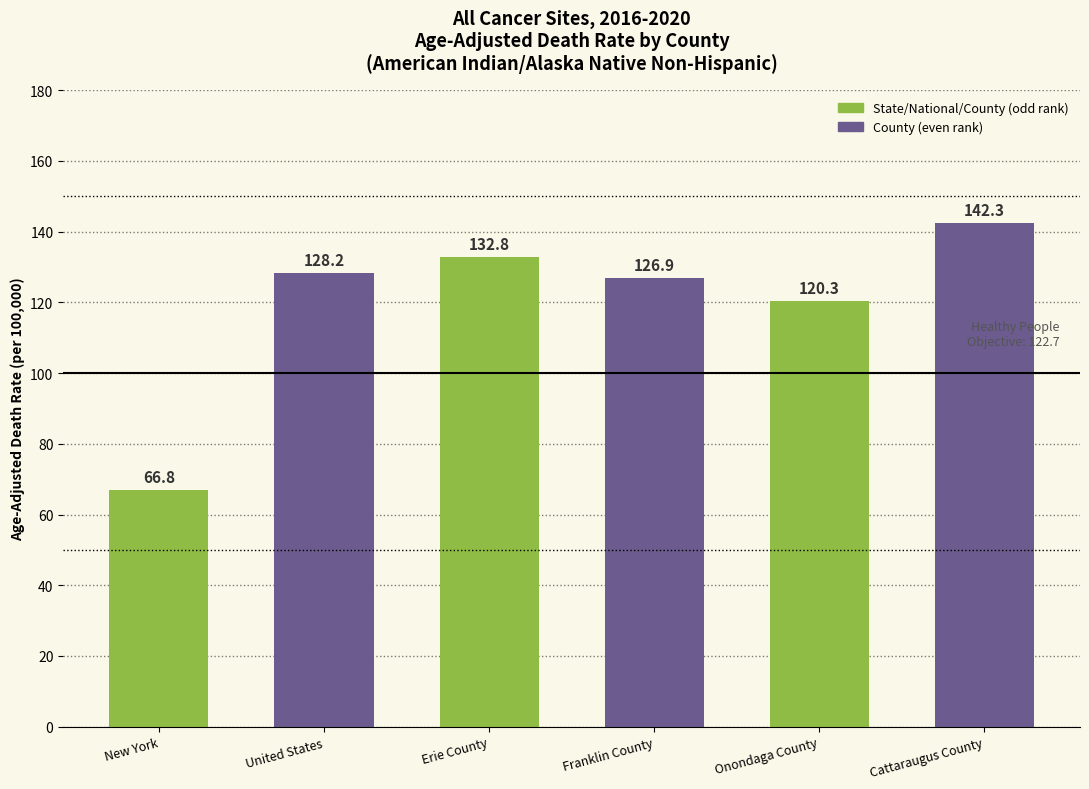

Does the chart contain stacked bars?

No